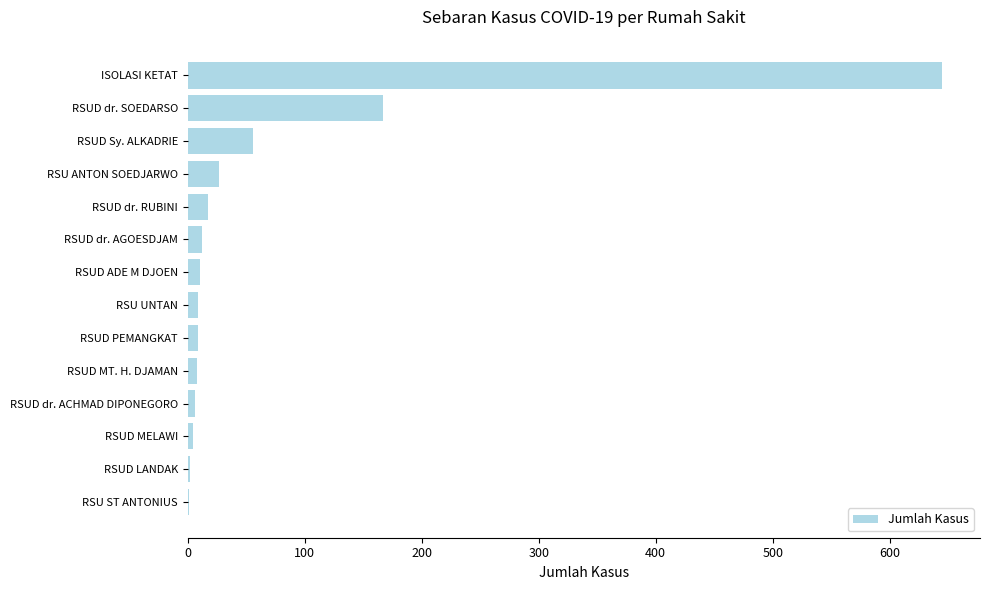

The chart shows a value of 167 at RSUD dr. SOEDARSO. True or false?

True